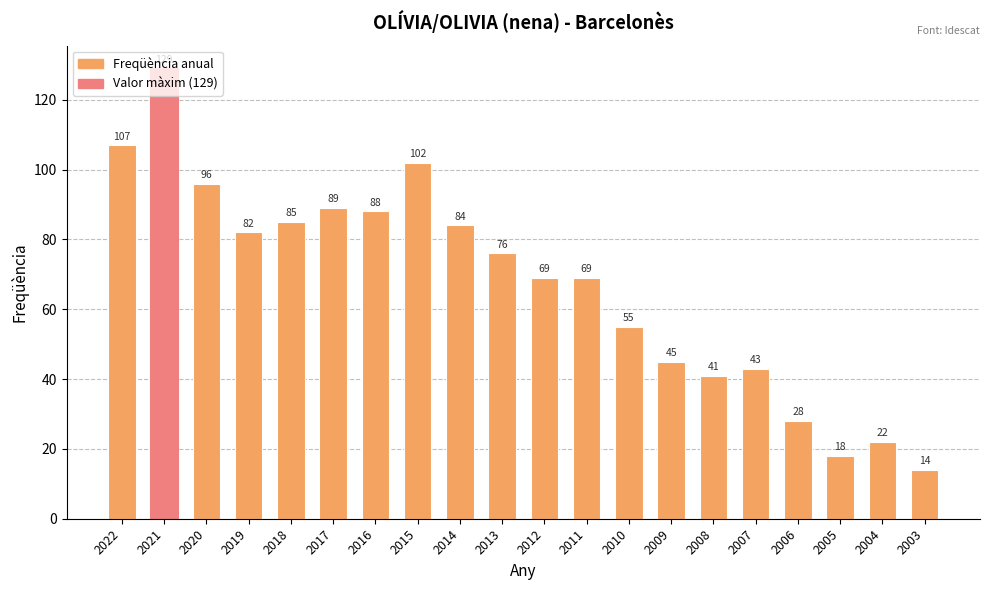

Read the value at 2011, to the nearest 5.

70